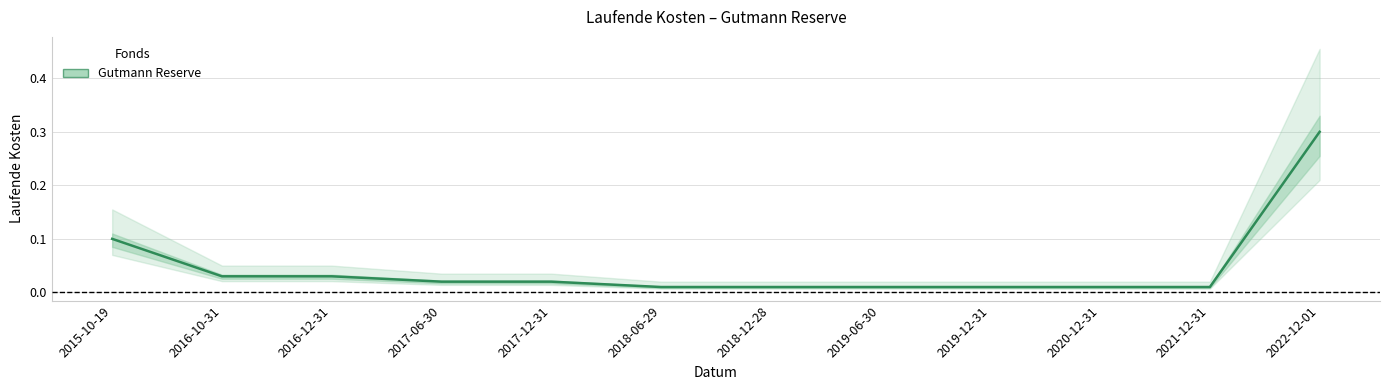

Reading right to left, list all the values displayed in this chart.

0.3	0.0	0.0	0.0	0.0	0.0	0.0	0.0	0.0	0.0	0.0	0.1